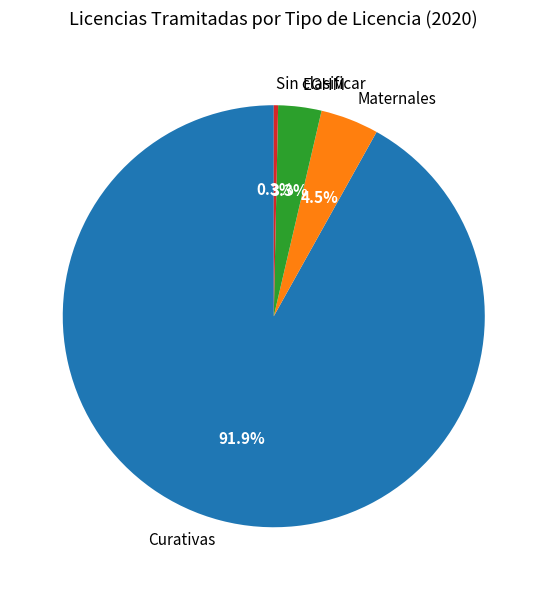

Rank the categories by value from lowest to highest.

Sin clasificar, EGHM, Maternales, Curativas